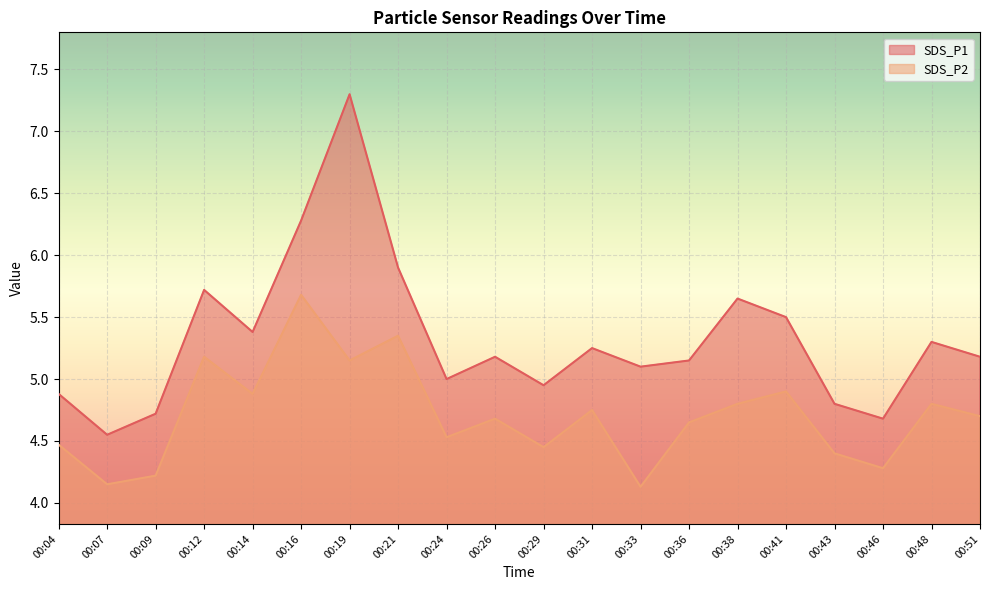

At which category is the sum across all series the highest?

00:19